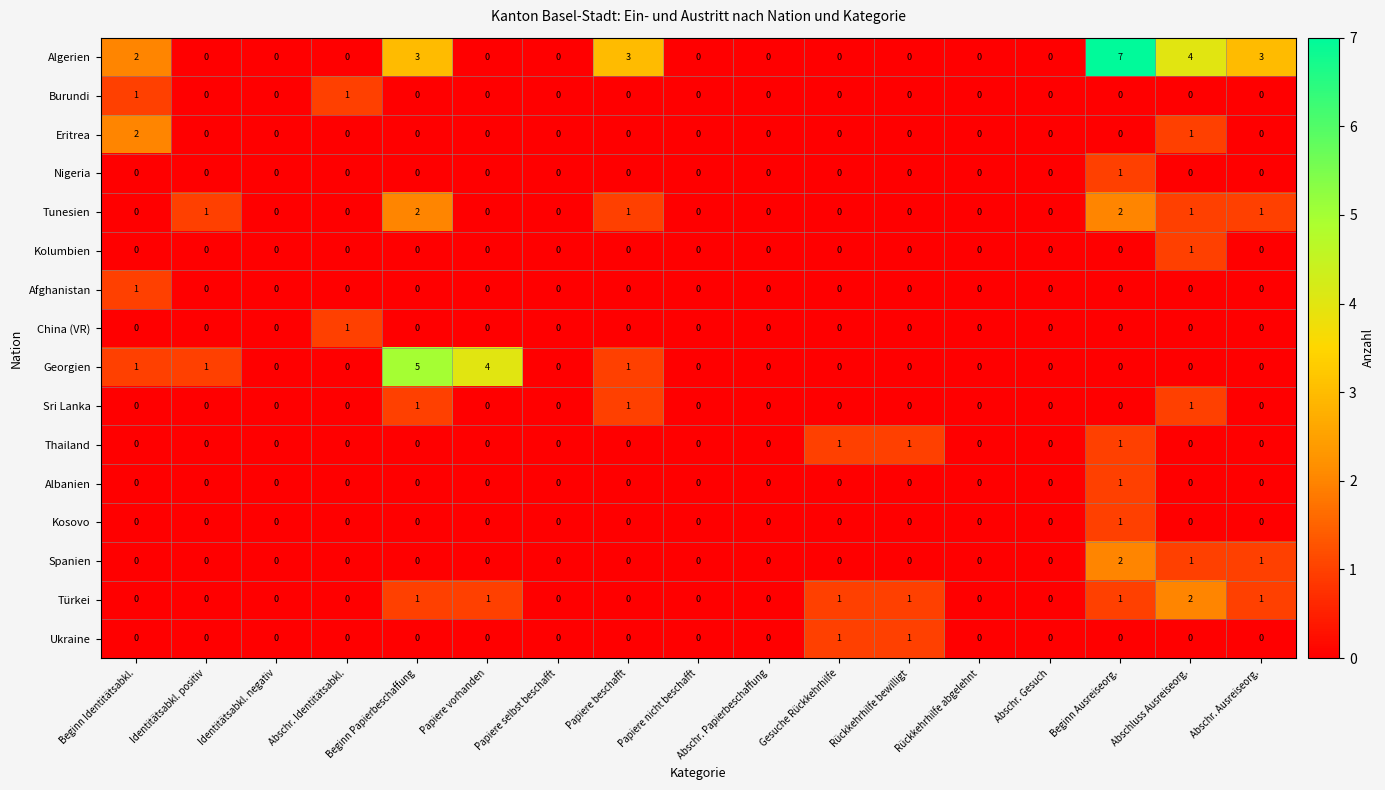

Which series has the largest range (max minus min)?

Algerien